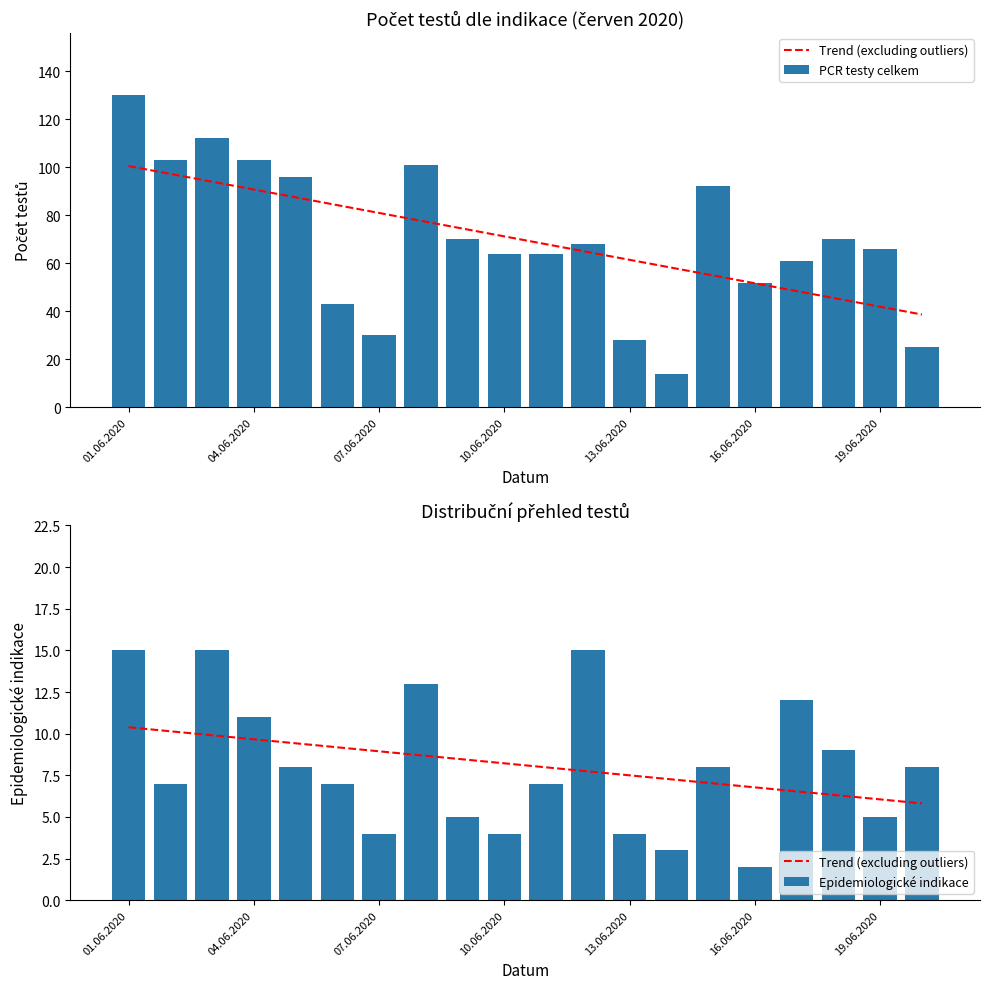

True or false: Epidemiologické indikace has a value of 4 at 01.06.2020.

False